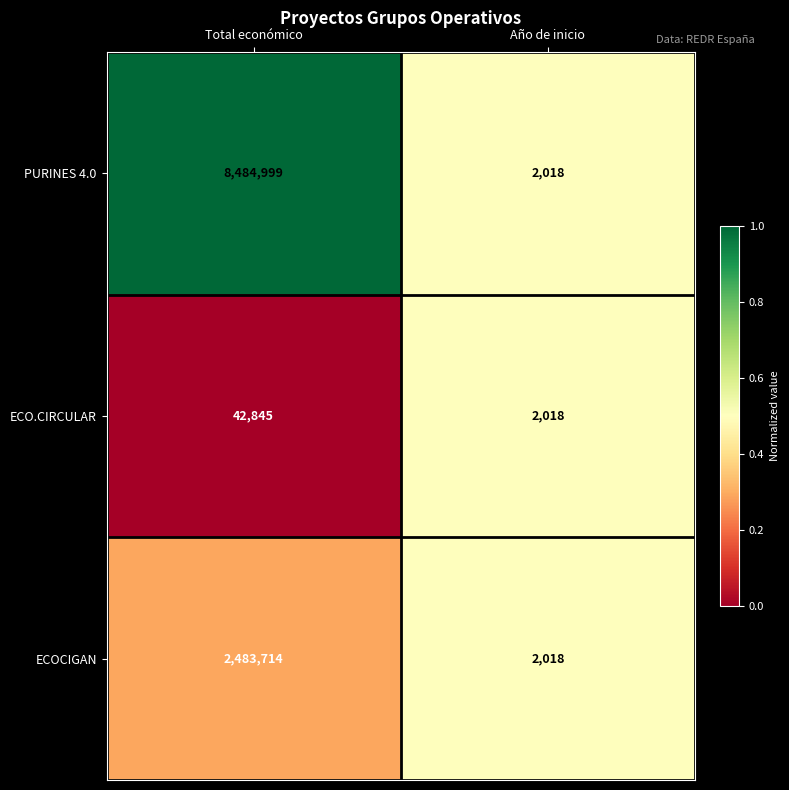

Reading left to right, extract all data points from this chart.

PURINES 4.0: 8484999	2018
ECO.CIRCULAR: 42845	2018
ECOCIGAN: 2483714	2018